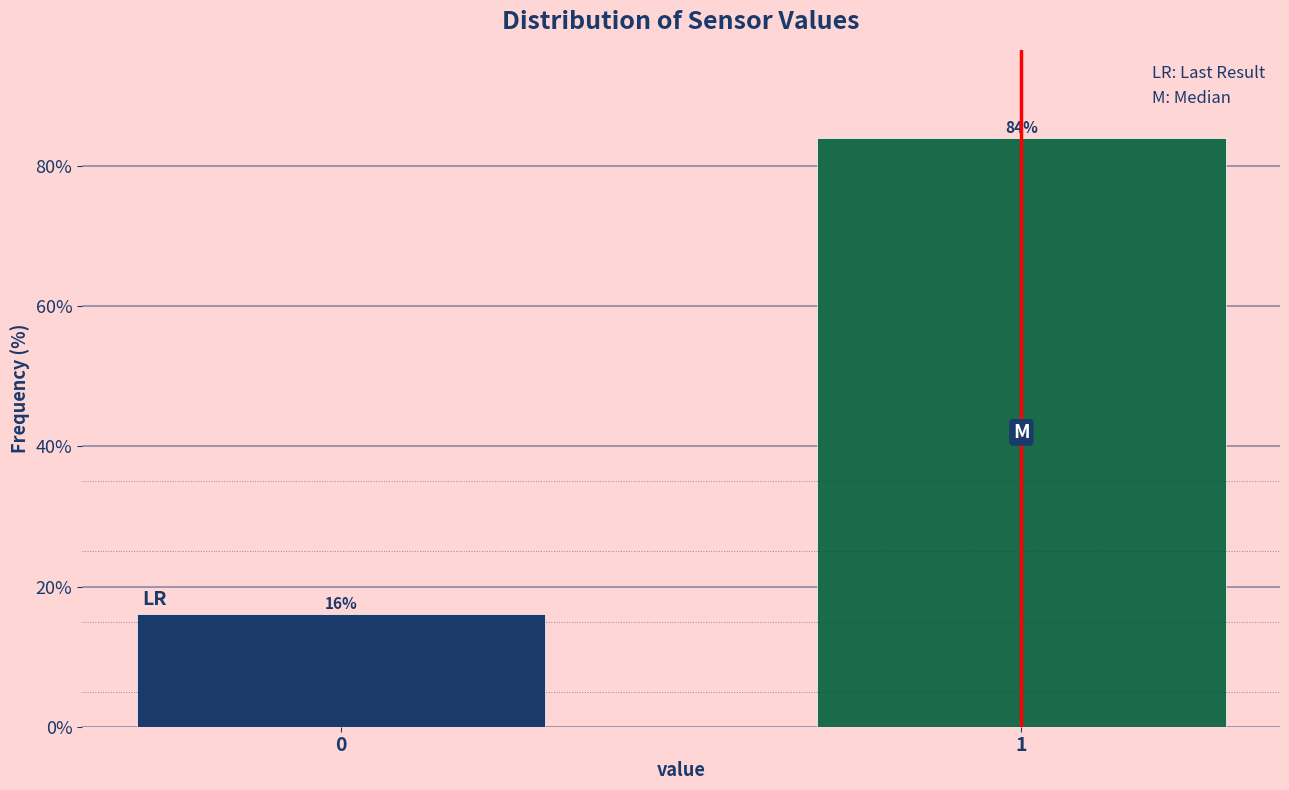

Reading left to right, transcribe all the data shown in this chart.

16.0	84.0